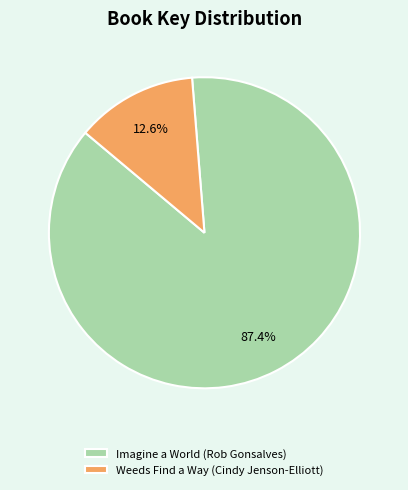

Which slice is the largest?

Imagine a World (Rob Gonsalves)